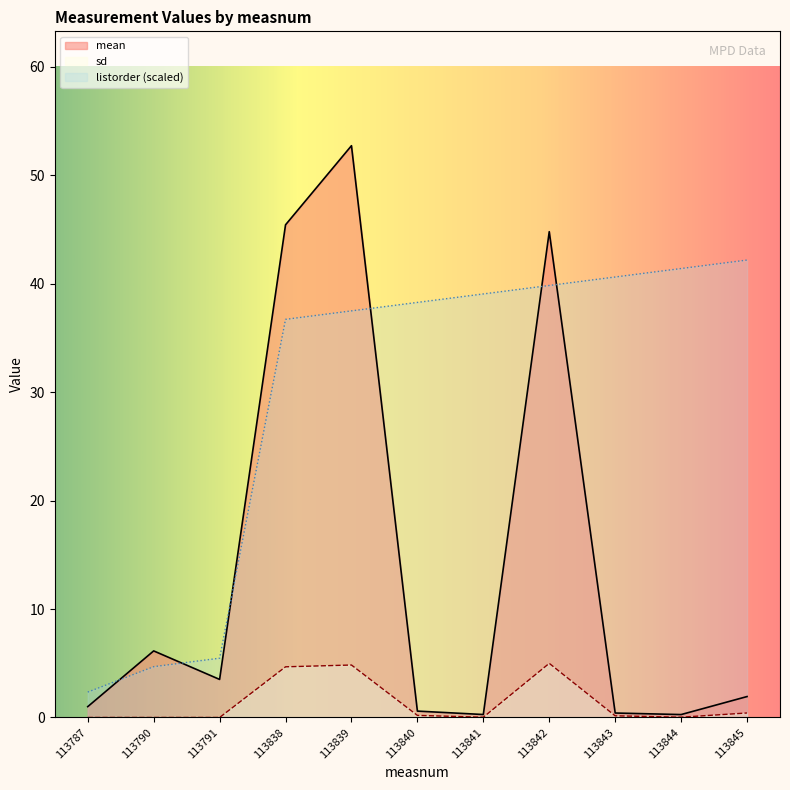

Where do mean and listorder first cross each other?

113787 and 113790